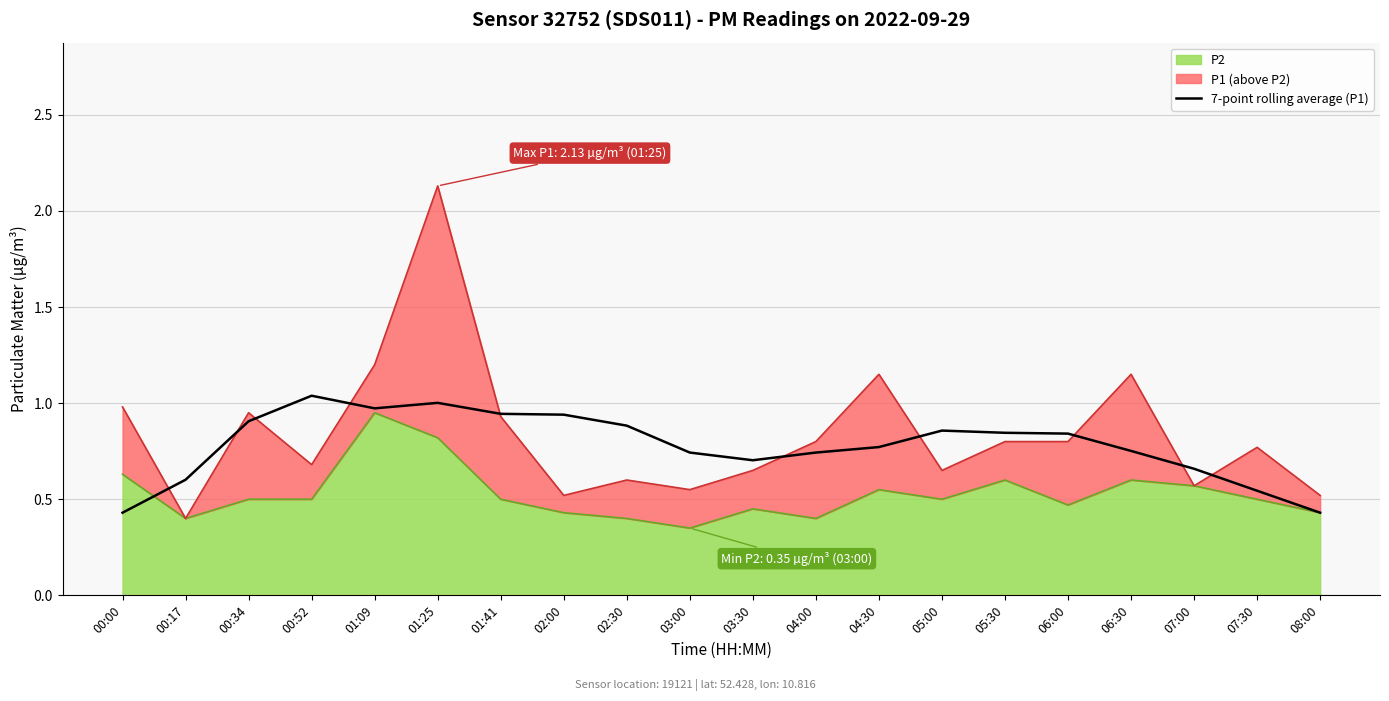

Count the number of categories in the chart.

20